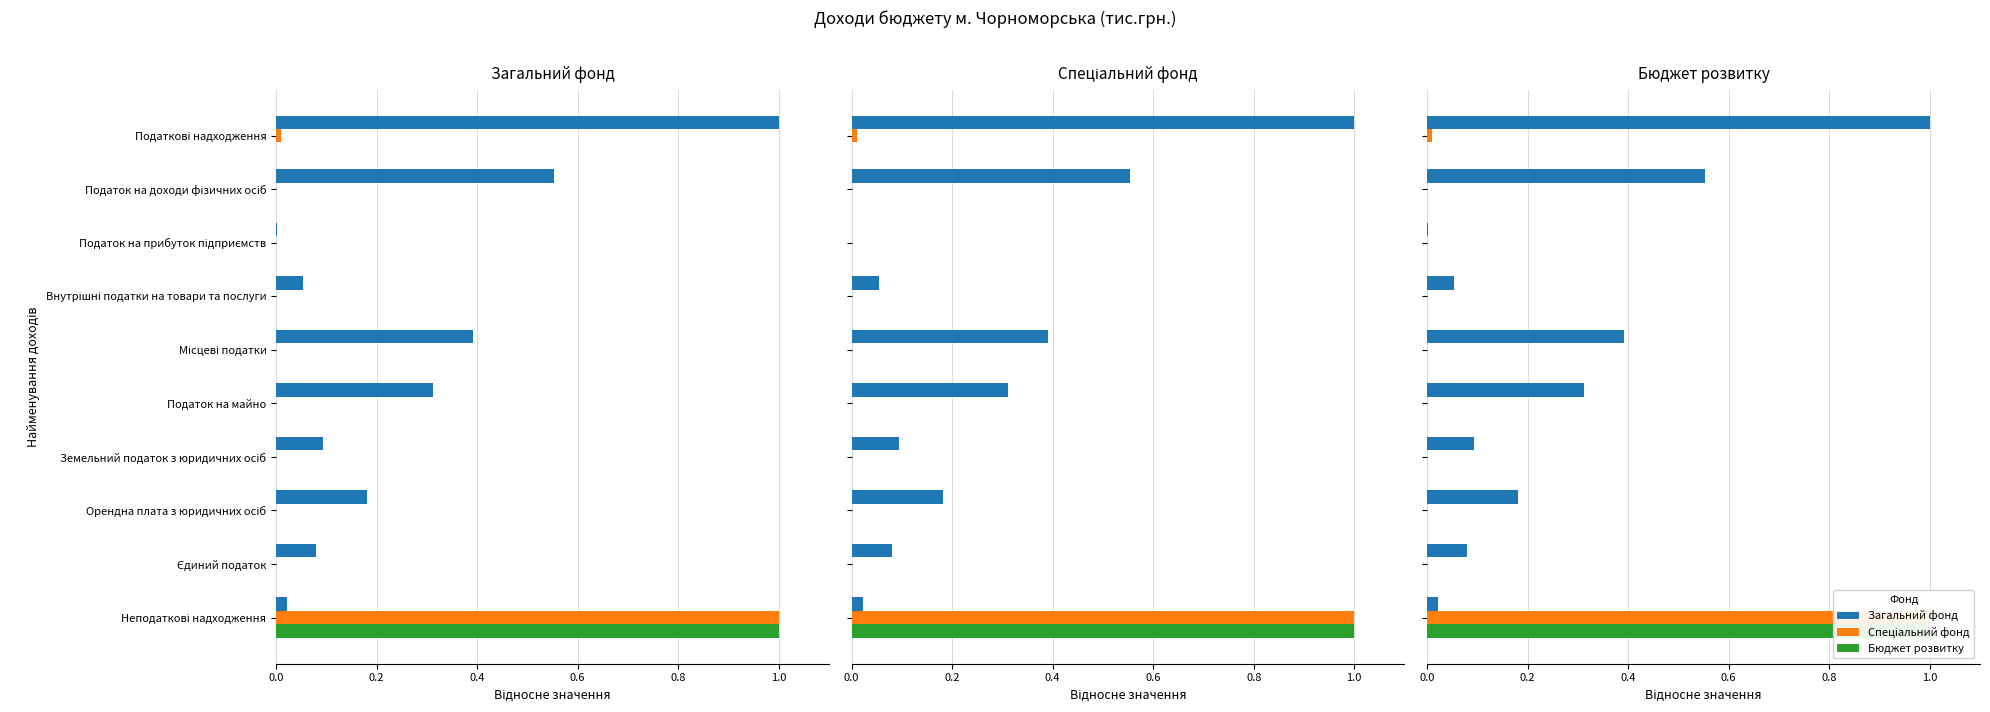

How many data points does each series have?

10